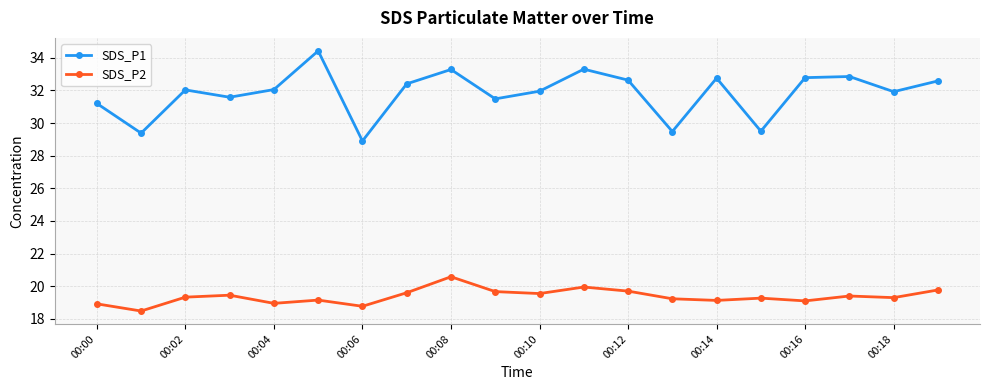

Is this an area chart (filled region under the line)?

No